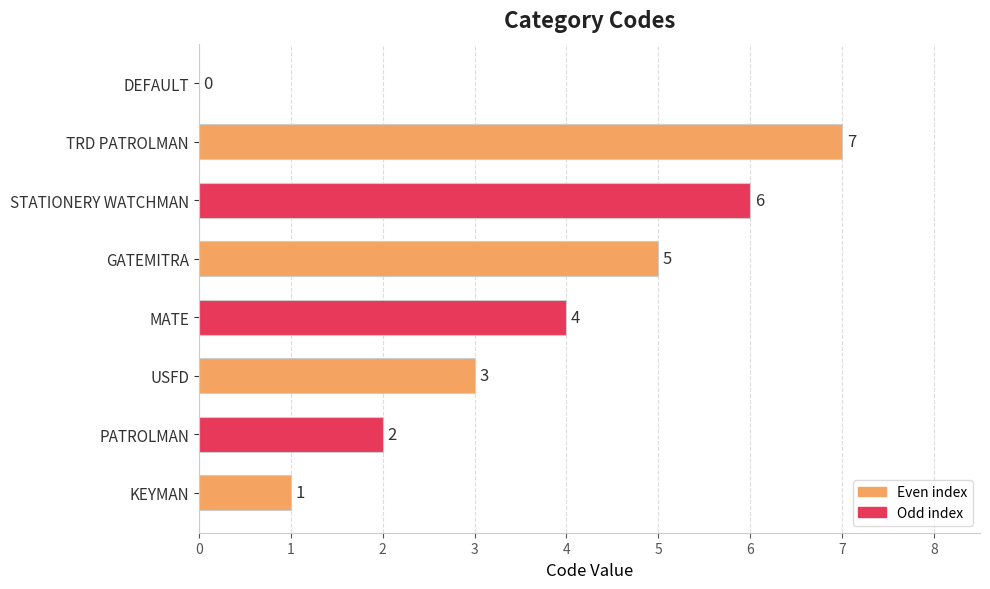

How many positive values are there?

7